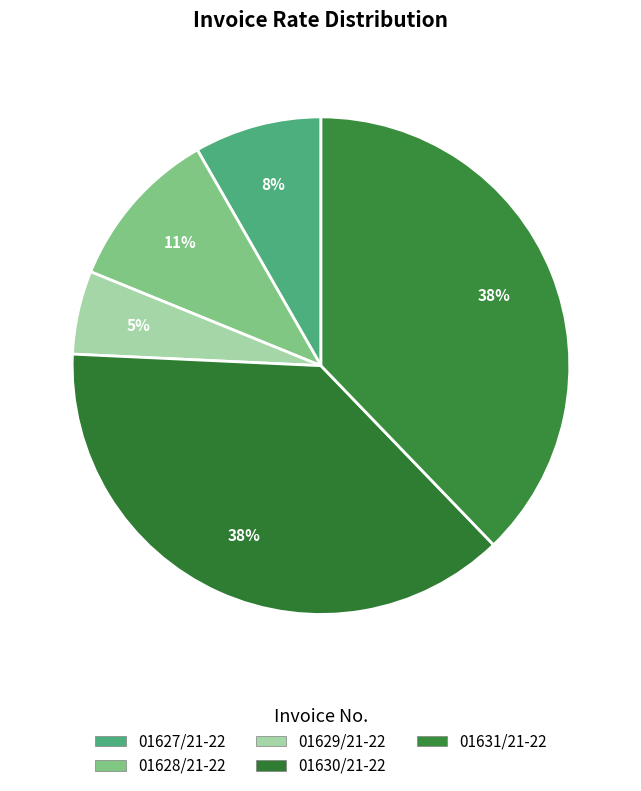

The 01628/21-22 slice represents 11% of the pie. True or false?

True